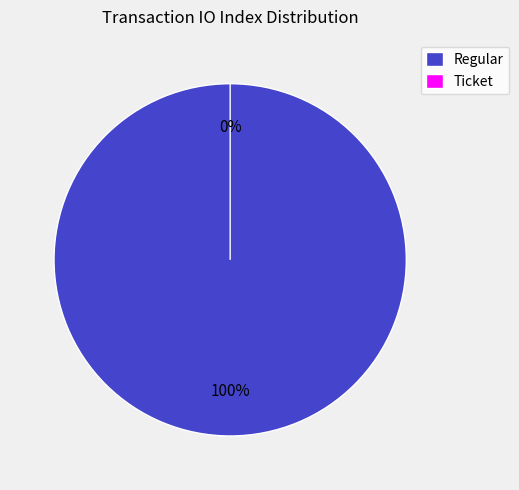

Does Regular represent more than half of the total?

Yes